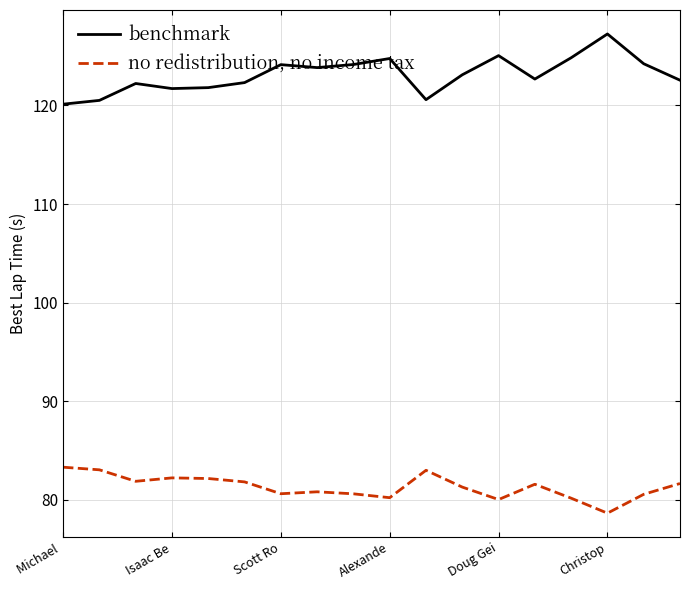

Which series has the largest range (max minus min)?

benchmark